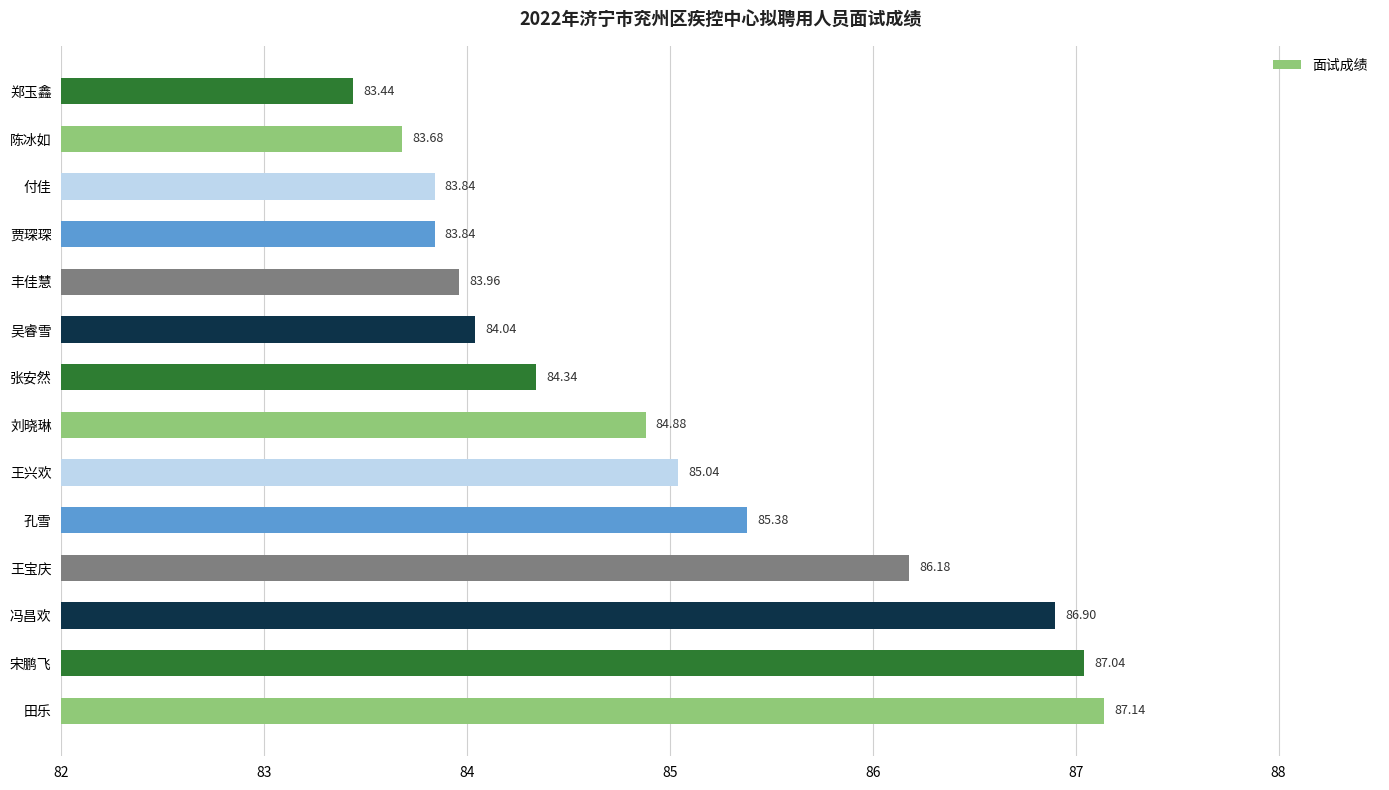

At which category does the chart reach its minimum across all series?

郑玉鑫